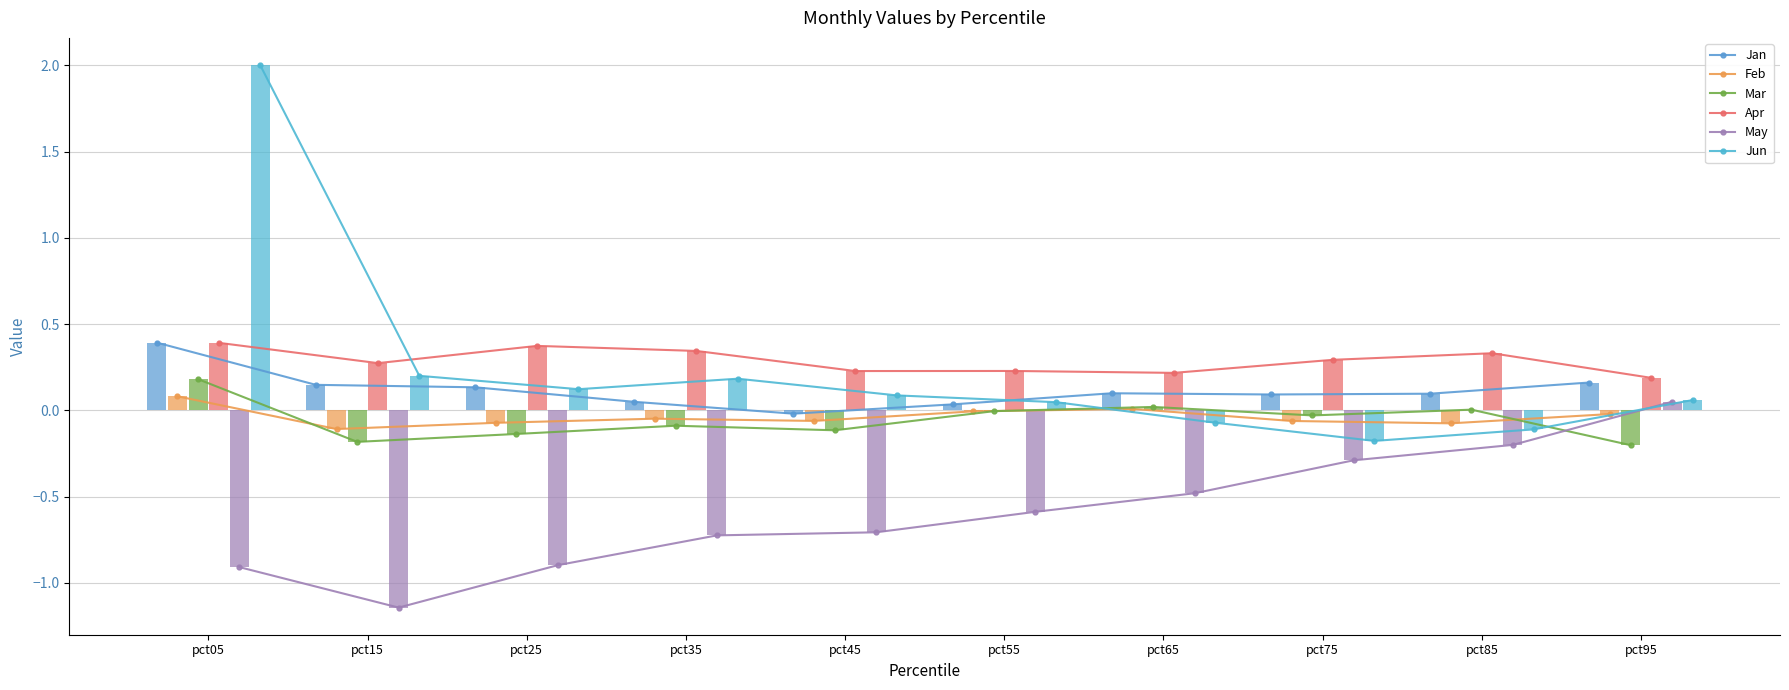

Reading right to left, transcribe all the data shown in this chart.

Jan: 0.2	0.1	0.1	0.1	0.0	-0.0	0.1	0.1	0.1	0.4
Feb: -0.0	-0.1	-0.1	0.0	-0.0	-0.1	-0.0	-0.1	-0.1	0.1
Mar: -0.2	0.0	-0.0	0.0	-0.0	-0.1	-0.1	-0.1	-0.2	0.2
Apr: 0.2	0.3	0.3	0.2	0.2	0.2	0.3	0.4	0.3	0.4
May: 0.1	-0.2	-0.3	-0.5	-0.6	-0.7	-0.7	-0.9	-1.1	-0.9
Jun: 0.1	-0.1	-0.2	-0.1	0.0	0.1	0.2	0.1	0.2	2.0